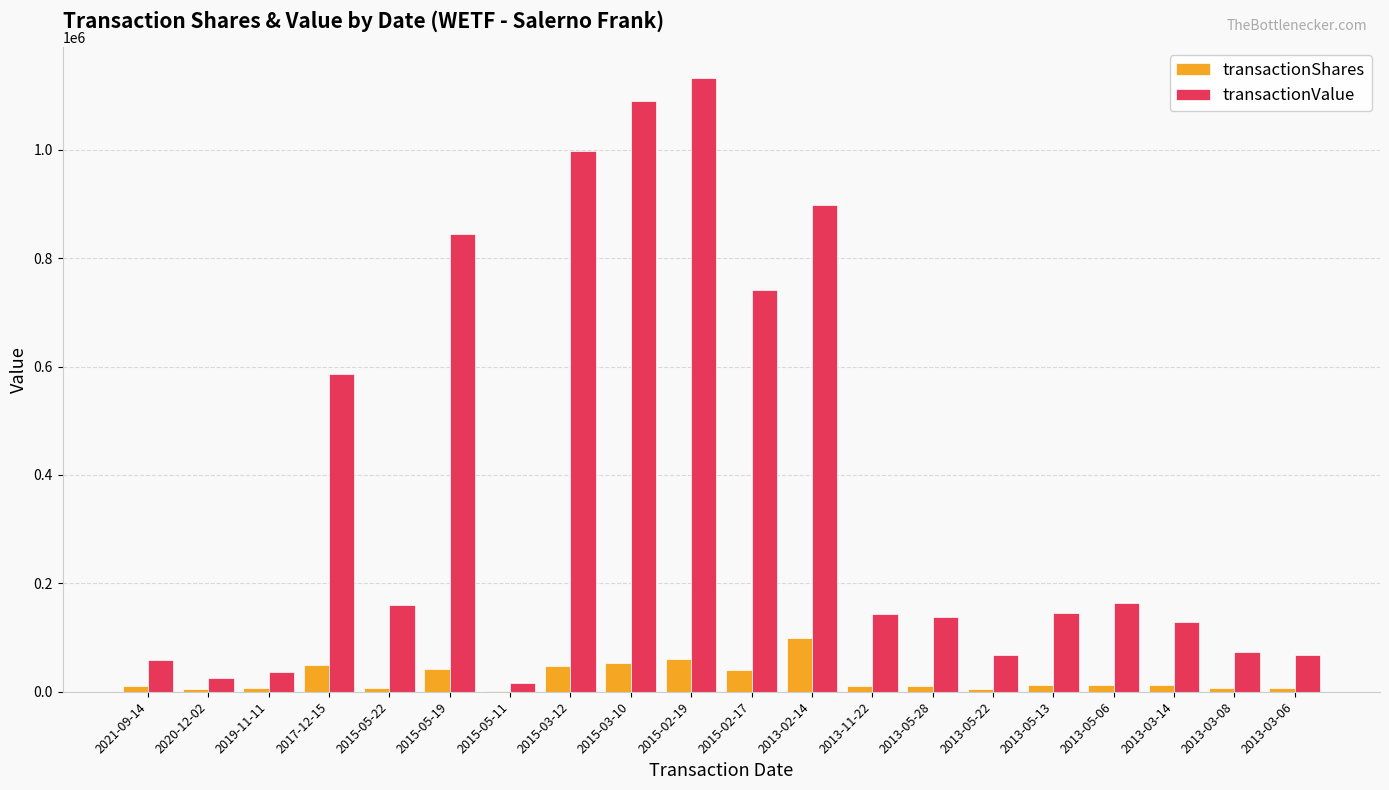

Between 2015-03-12 and 2013-05-22, which series saw the biggest shift?

transactionValue